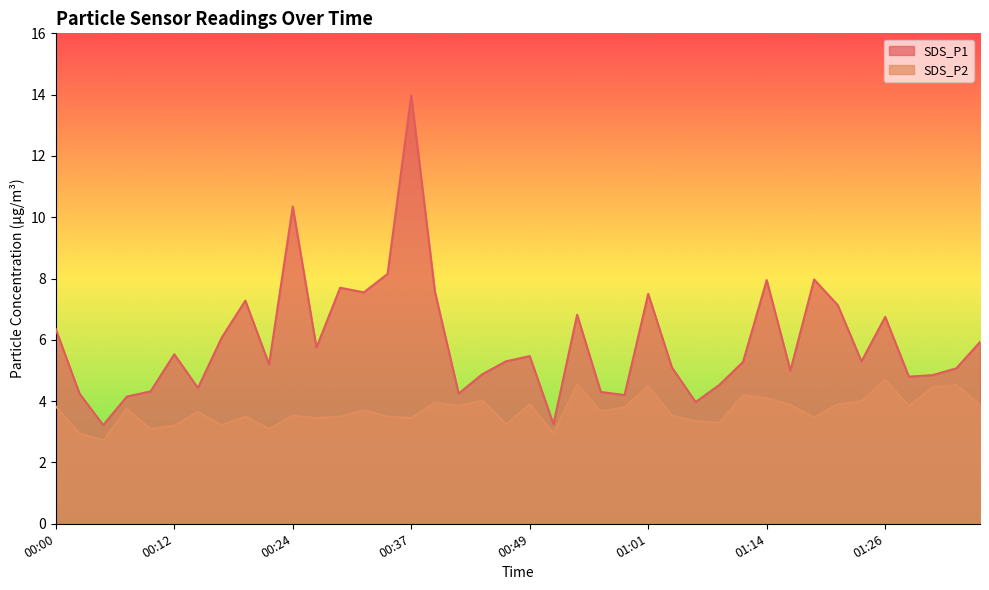

Reading left to right, transcribe all the data shown in this chart.

SDS_P1: 6.3	4.2	3.2	4.2	4.3	5.5	4.4	6.1	7.3	5.2	10.3	5.8	7.7	7.5	8.2	14.0	7.6	4.2	4.9	5.3	5.5	3.2	6.8	4.3	4.2	7.5	5.1	4.0	4.5	5.3	8.0	5.0	8.0	7.1	5.3	6.8	4.8	4.8	5.1	5.9
SDS_P2: 3.8	3.0	2.7	3.8	3.1	3.2	3.6	3.2	3.5	3.1	3.5	3.5	3.5	3.7	3.5	3.5	4.0	3.9	4.0	3.2	3.9	3.0	4.5	3.7	3.8	4.5	3.5	3.4	3.3	4.2	4.1	3.9	3.5	3.9	4.0	4.7	3.9	4.5	4.5	3.9